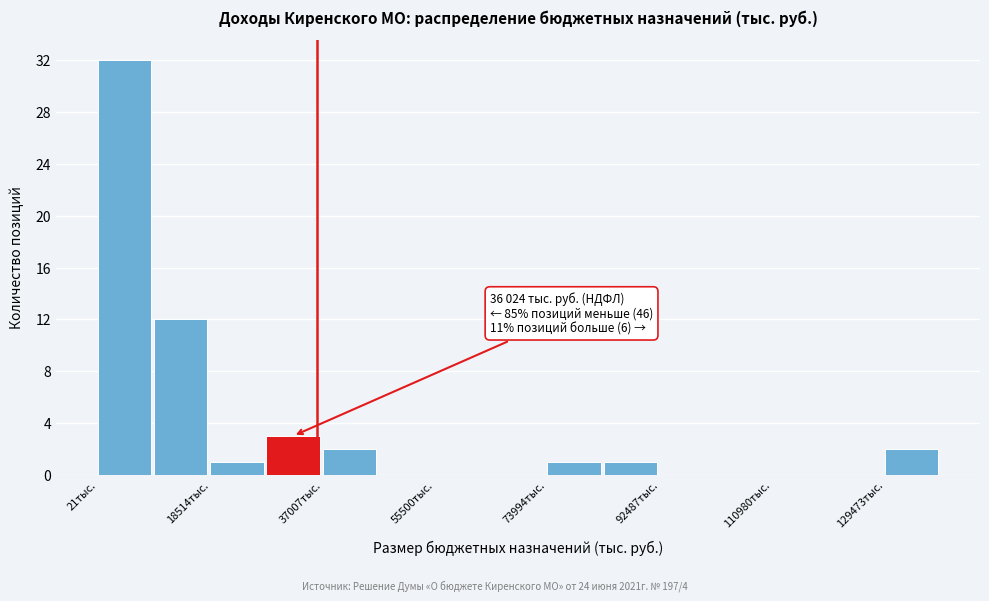

Which range on the x-axis has the tallest bar?

0 to 10000